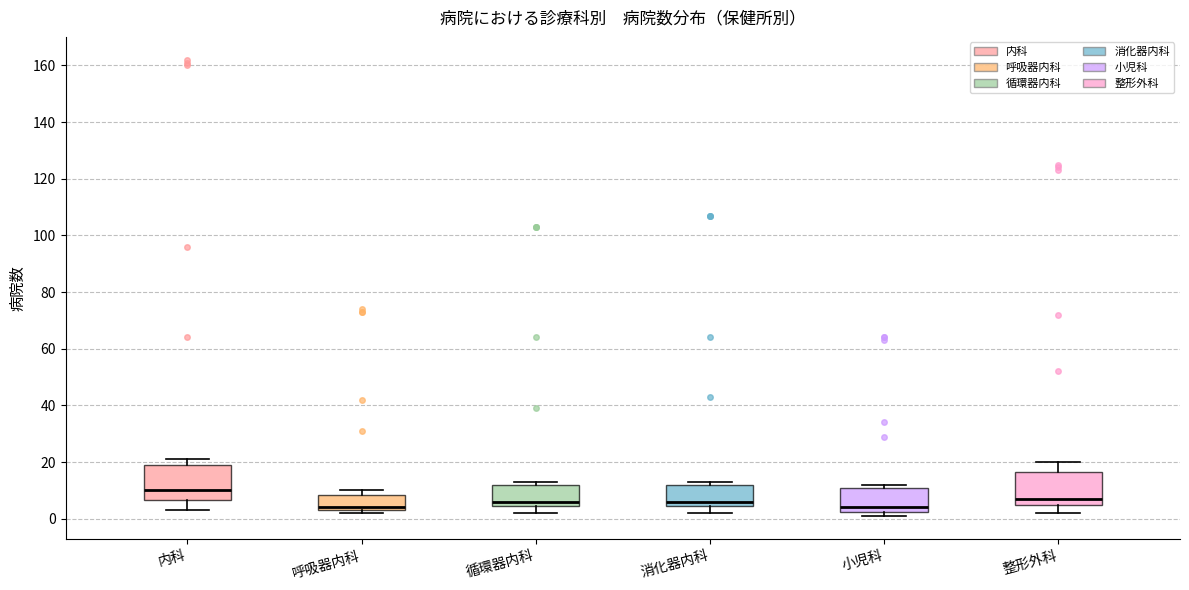

Where is the upper edge of the box for 内科 on the y-axis? The values are not printed on the chart, so give them approximately, as read against the axis.

20